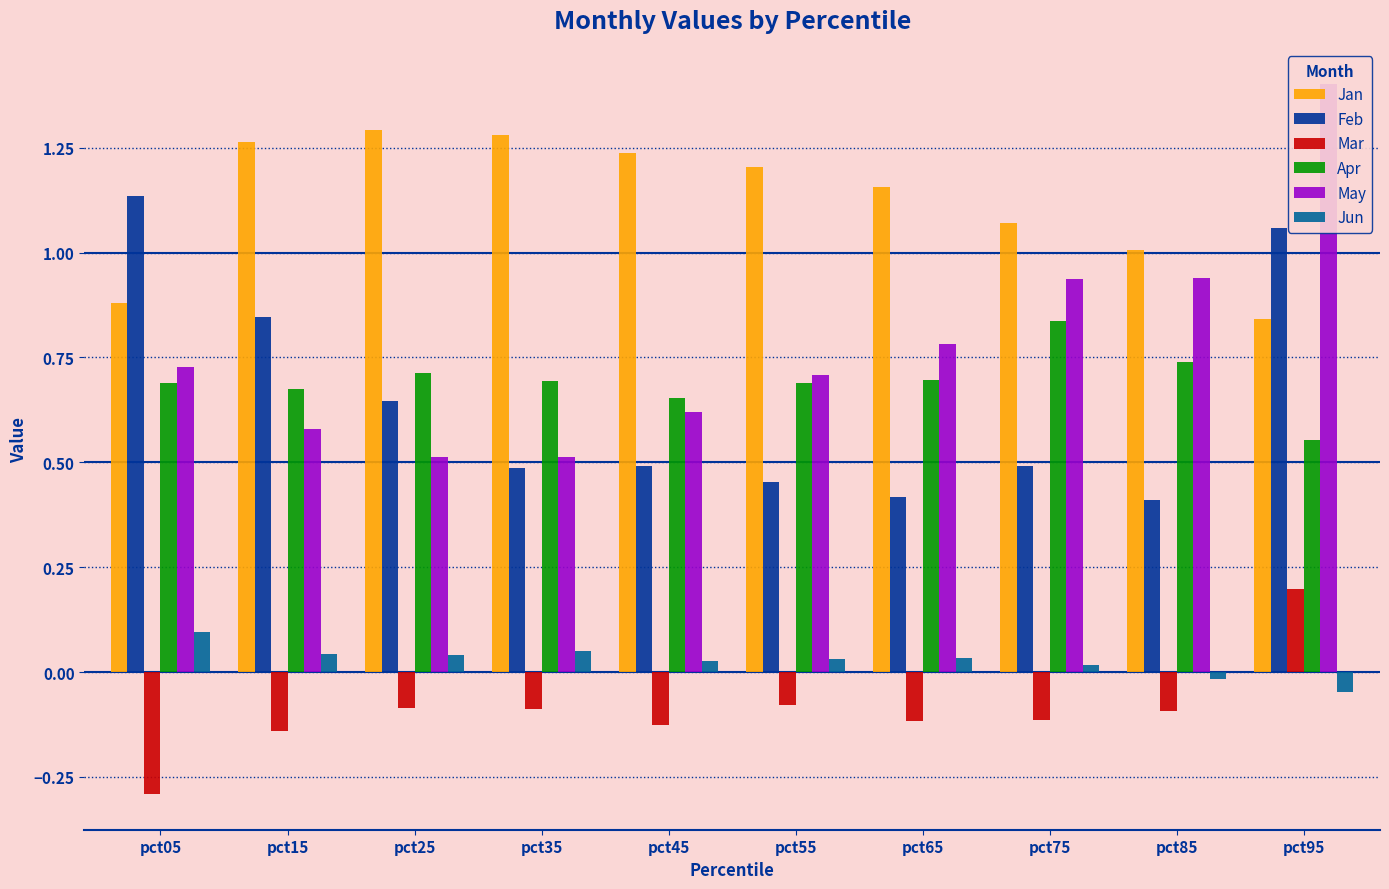

How many data points does each series have?

10